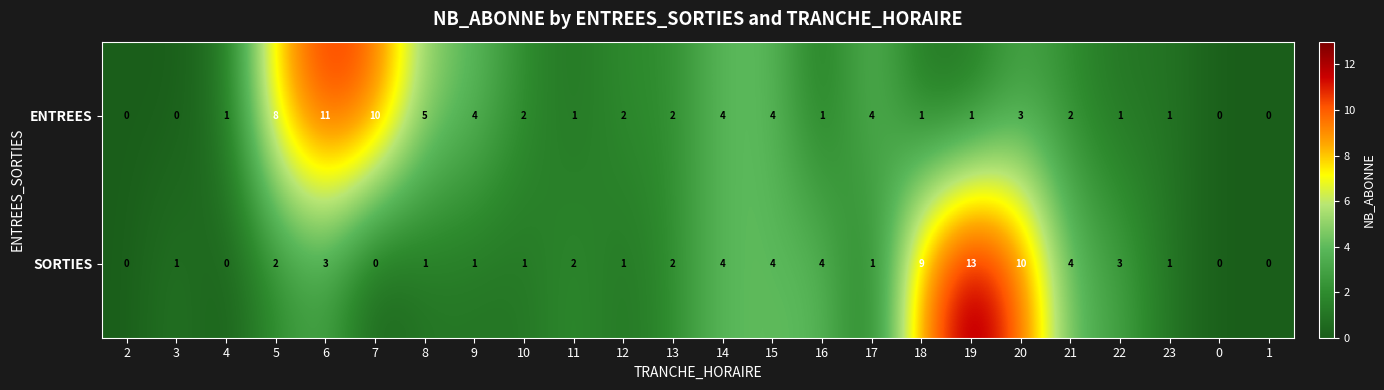

What is the difference between the maximum and minimum values in the ENTREES series?

11